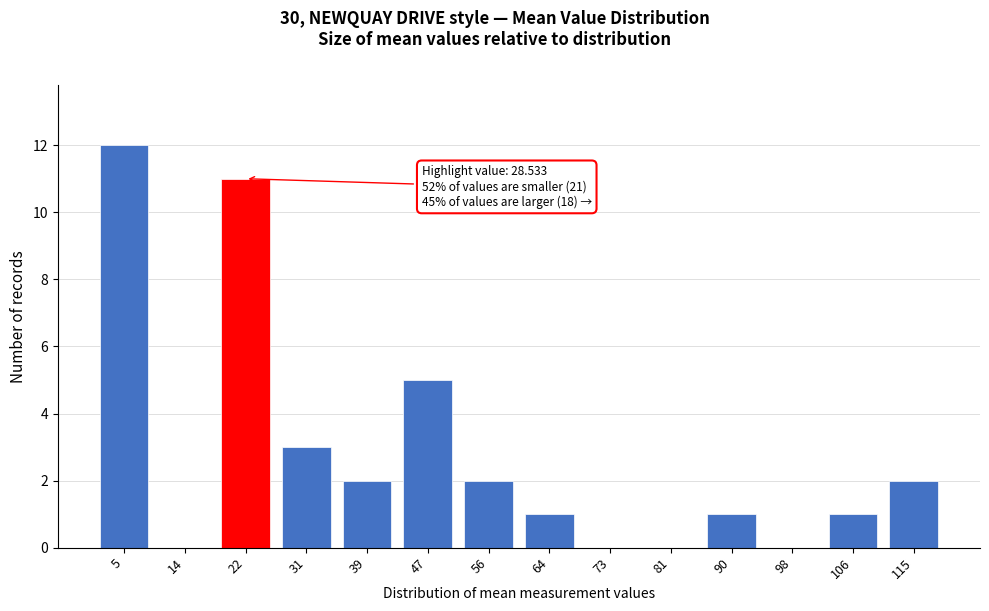

Reading right to left, transcribe all the data shown in this chart.

115=2	106=1	98=0	90=1	81=0	73=0	64=1	56=2	47=5	39=2	31=3	22=11	14=0	5=12